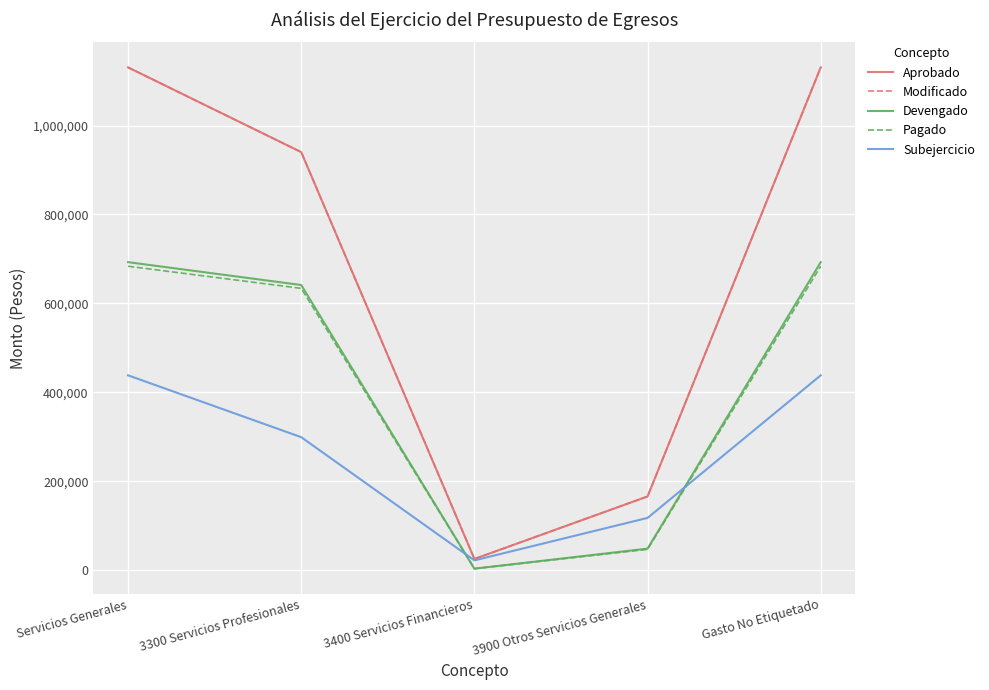

What is the label of the 3rd point from the left?

3400 Servicios Financieros